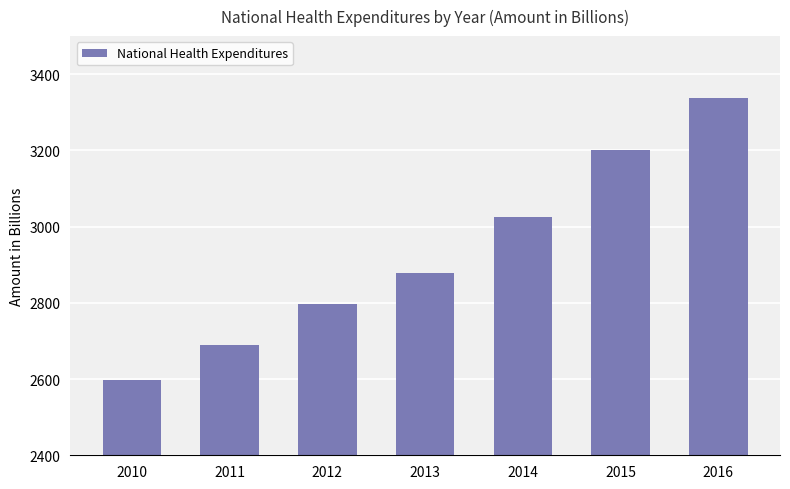

How many bars are there in total?

7